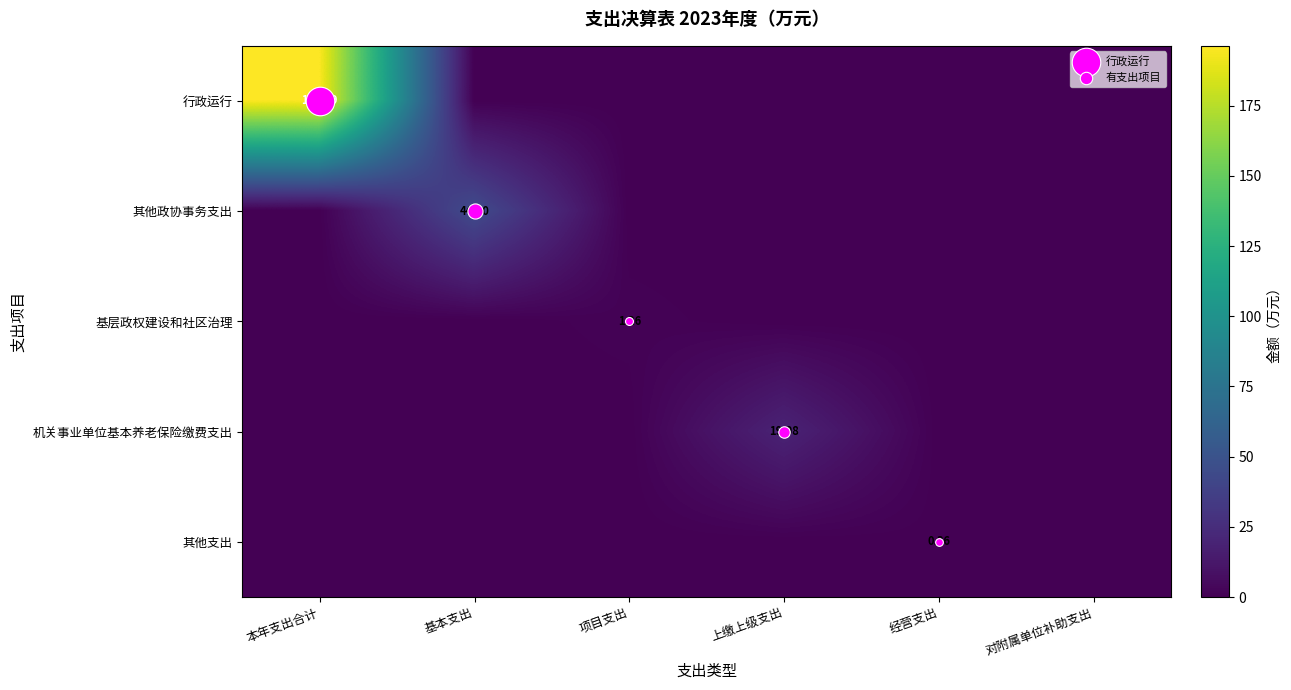

The value of 基层政权建设和社区治理 at 上缴上级支出 is 0.7. True or false?

False